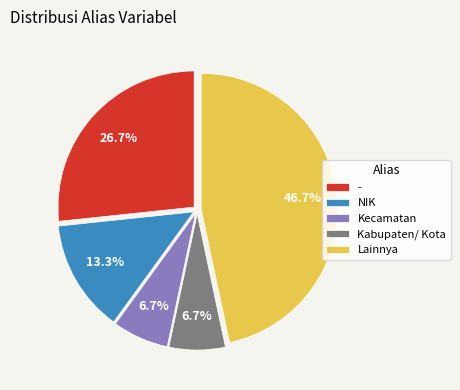

Between Kecamatan and NIK, which is larger?

NIK